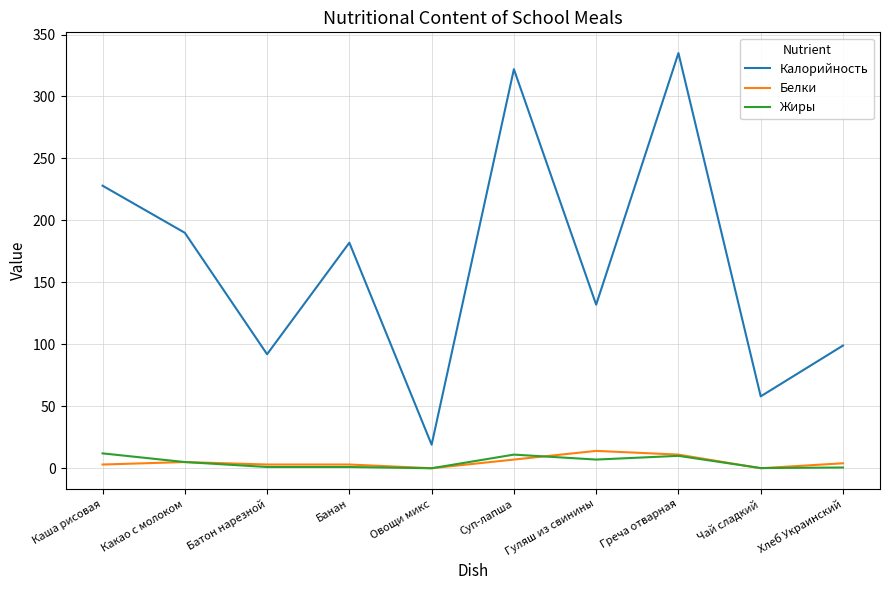

What is the maximum value shown in the chart?

335.0